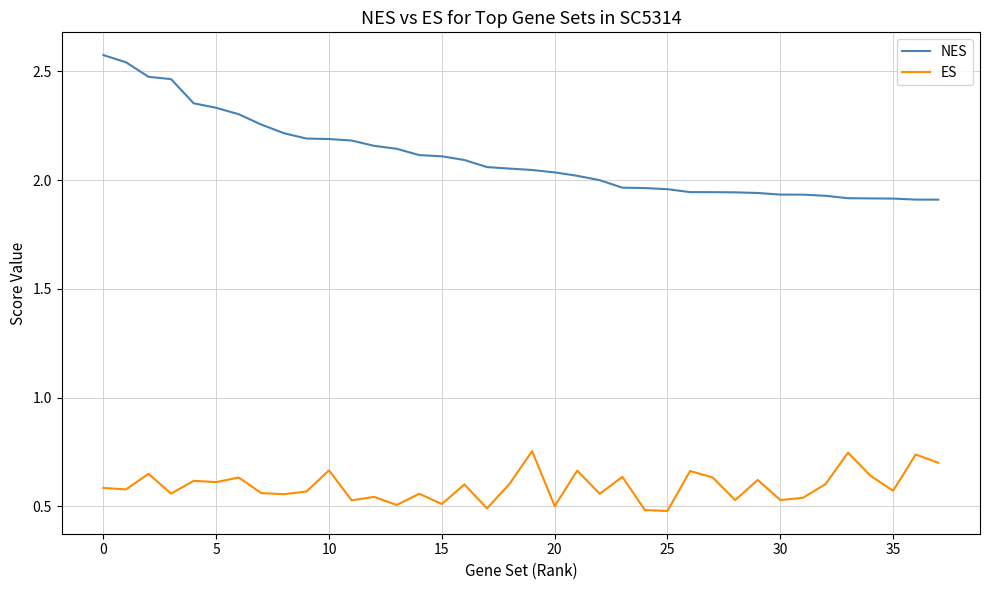

Which series has the largest range (max minus min)?

NES